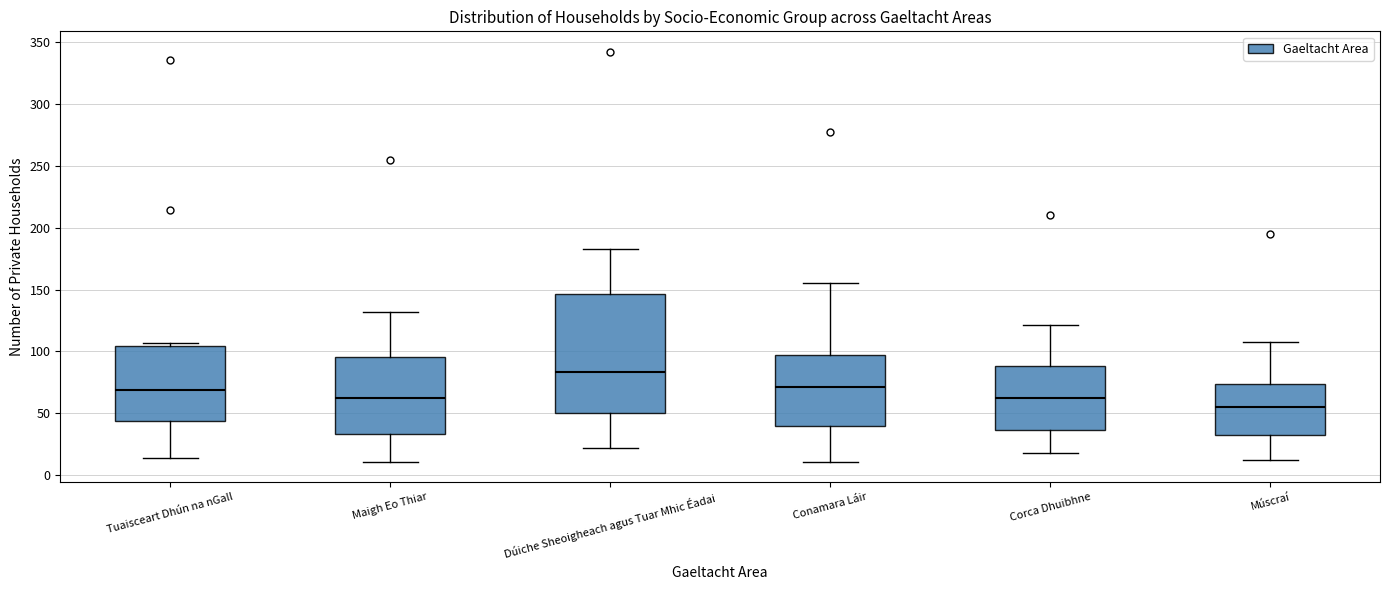

Reading left to right, transcribe this box plot: for each box, give where its median line is, the range the box spans, and where its two whiskers end, as read against the y-axis. The values are not printed on the chart, so give them approximately, as read against the axis.

Tuaisceart Dhún na nGall: median 70, box 45 to 105, whiskers 15 to 105 (just above the box's upper edge)
Maigh Eo Thiar: median 60, box 35 to 95, whiskers 10 to 130
Dúiche Sheoigheach agus Tuar Mhic Éadai: median 85, box 50 to 145, whiskers 20 to 185
Conamara Láir: median 70, box 40 to 95, whiskers 10 to 155
Corca Dhuibhne: median 60, box 35 to 90, whiskers 20 to 120
Múscraí: median 55, box 35 to 75, whiskers 10 to 110